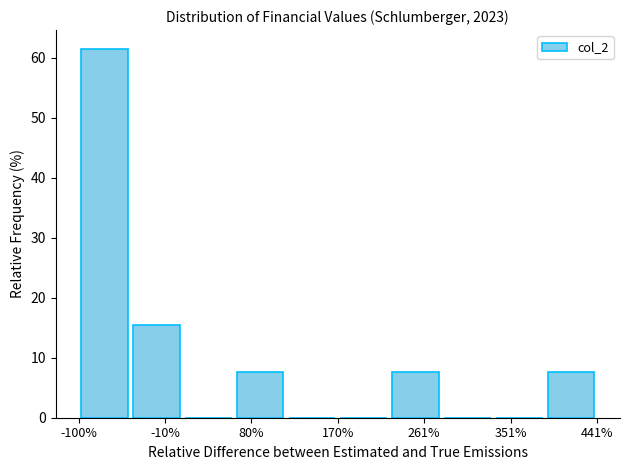

How tall is the bar that spans -100 to -50 on the x-axis? Neither the bar edges nor the heights are printed on the chart, so give them approximately, as read against the axes.

62